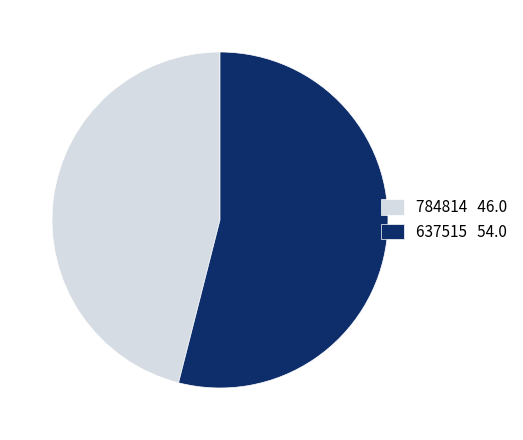

Rank the categories by value from highest to lowest.

637515, 784814